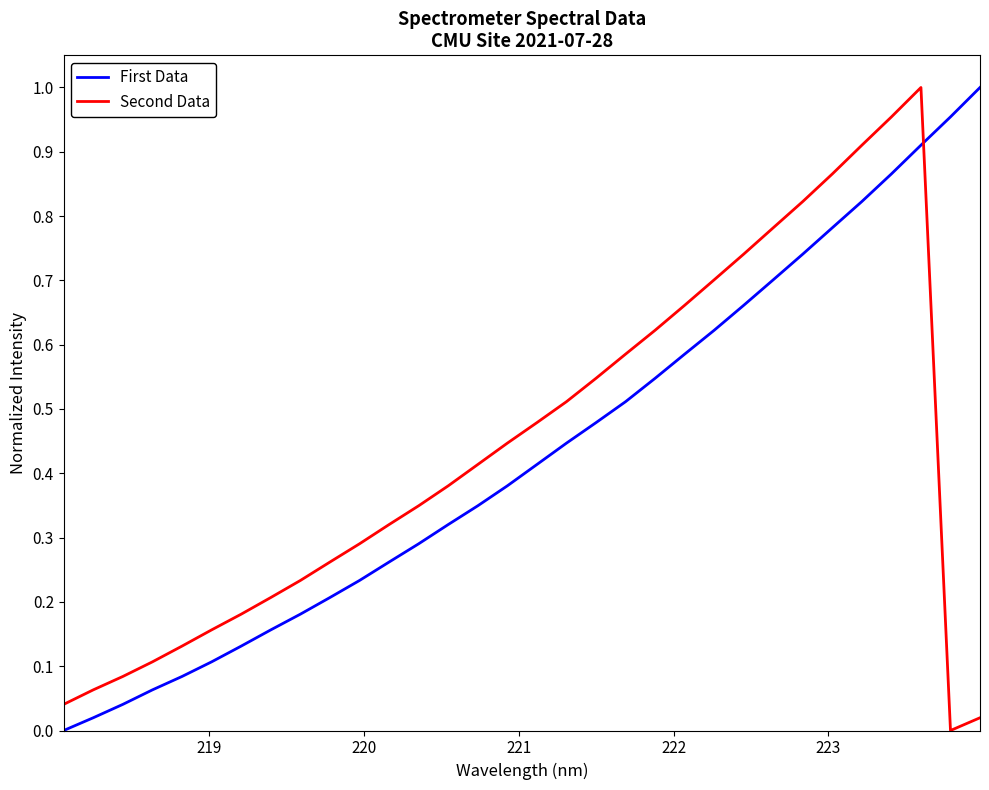

How many times do First Data and Second Data cross each other?

1